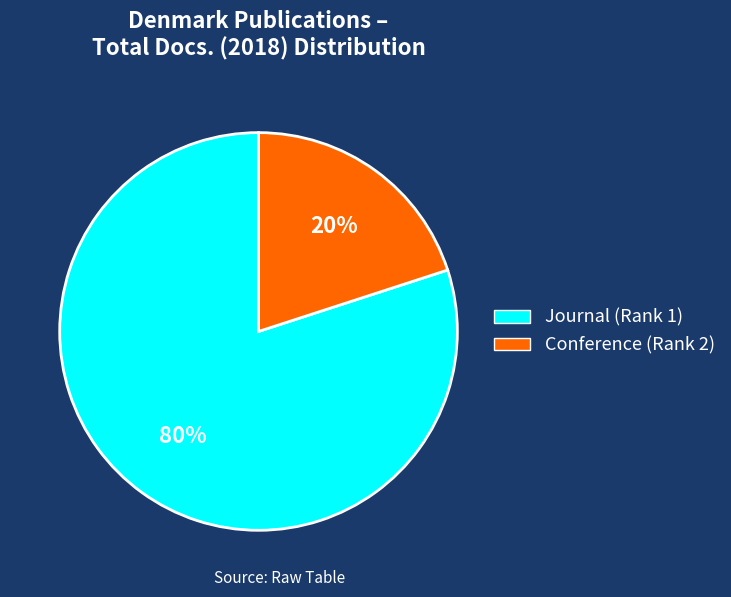

Is there any slice that represents more than half of the pie?

Yes